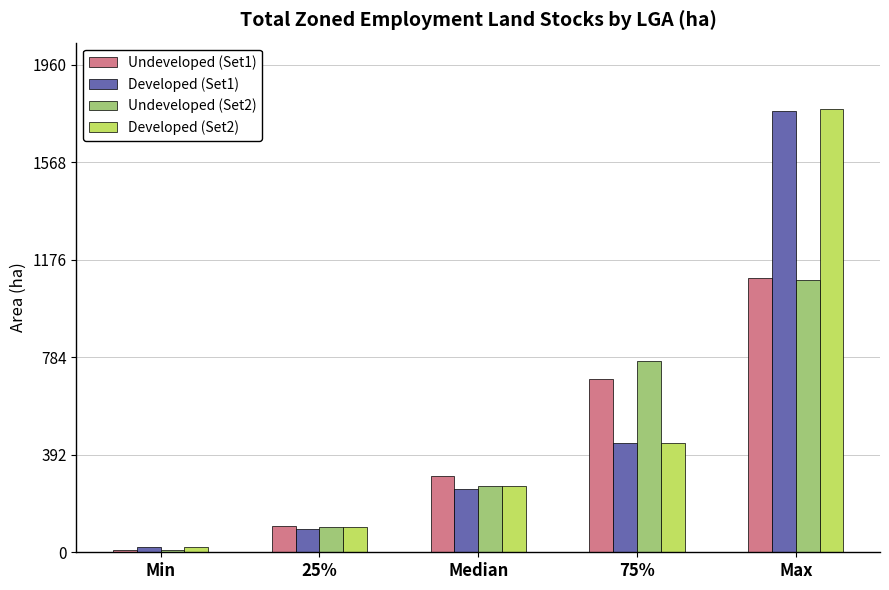

Which series has the widest spread of values?

Developed (Set2)